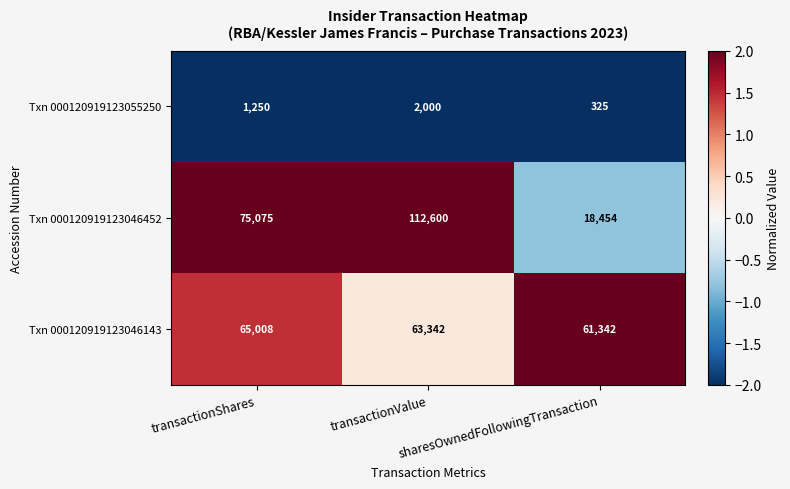

List the series in order of their peak value, highest first.

Txn 000120919123046452, Txn 000120919123046143, Txn 000120919123055250